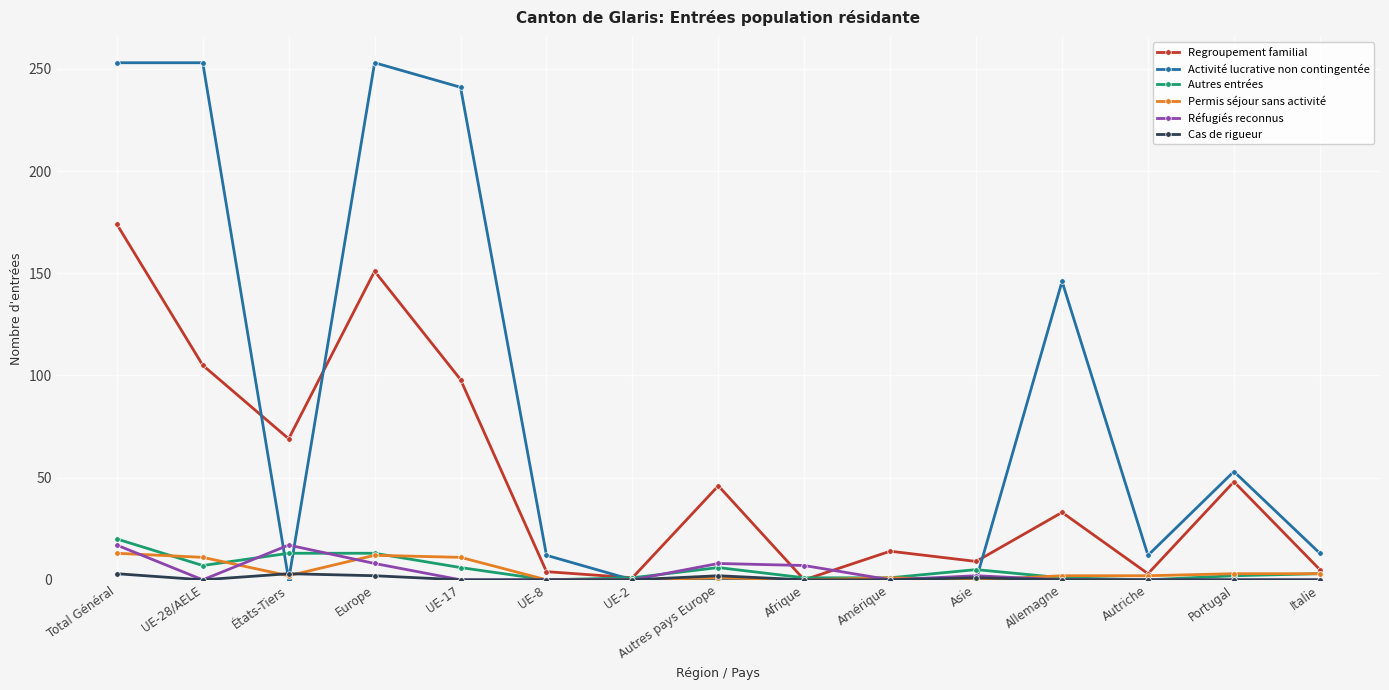

What is the label of the 11th point from the right?

UE-17